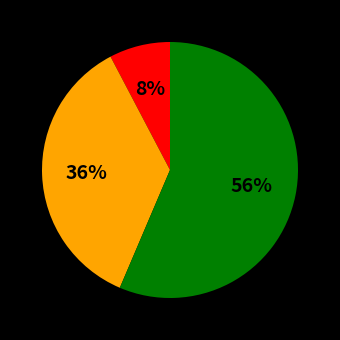

How many slices are in this pie chart?

3